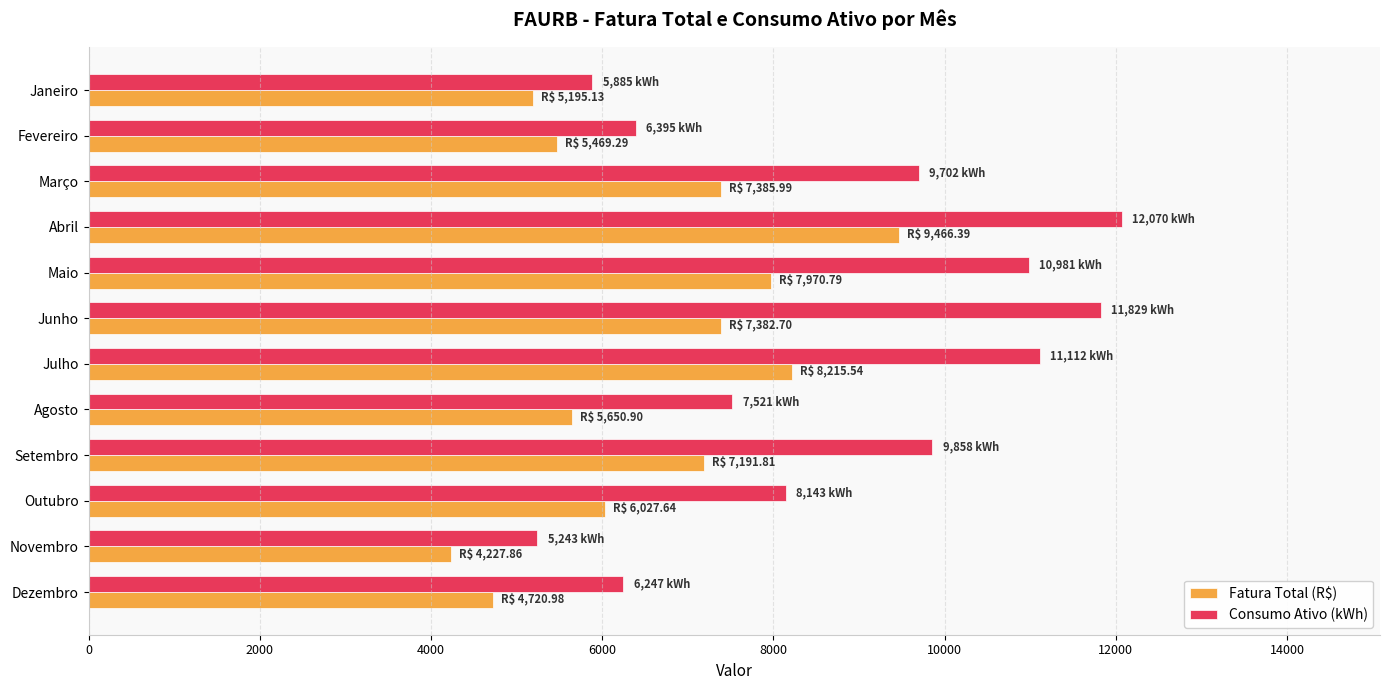

True or false: Consumo Ativo (kWh) has a value of 2861.1 at Janeiro.

False